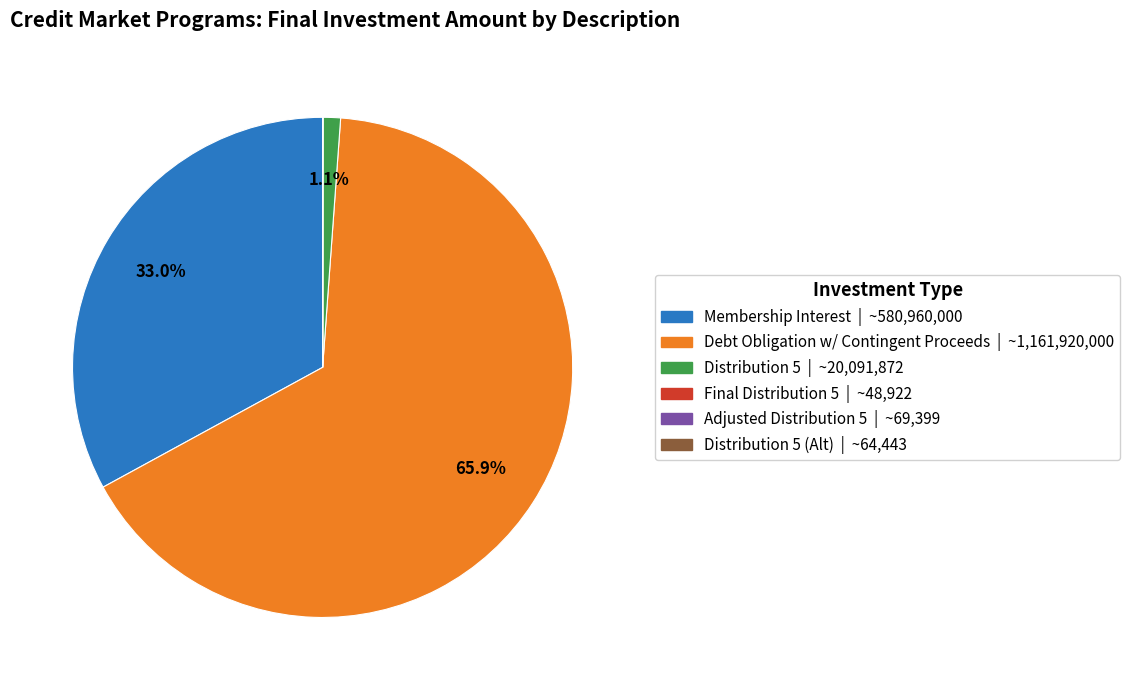

Is there any slice that represents more than half of the pie?

Yes